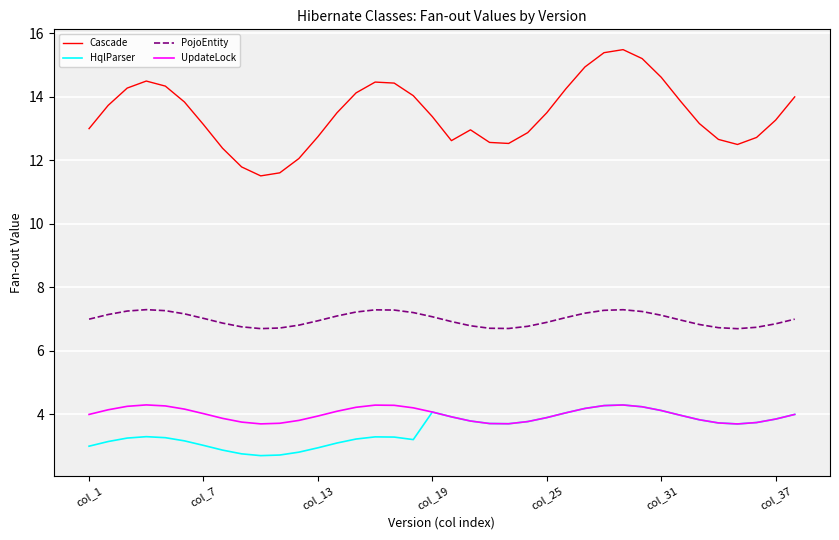

What is the difference between the second highest and second lowest values in the PojoEntity series?

0.6